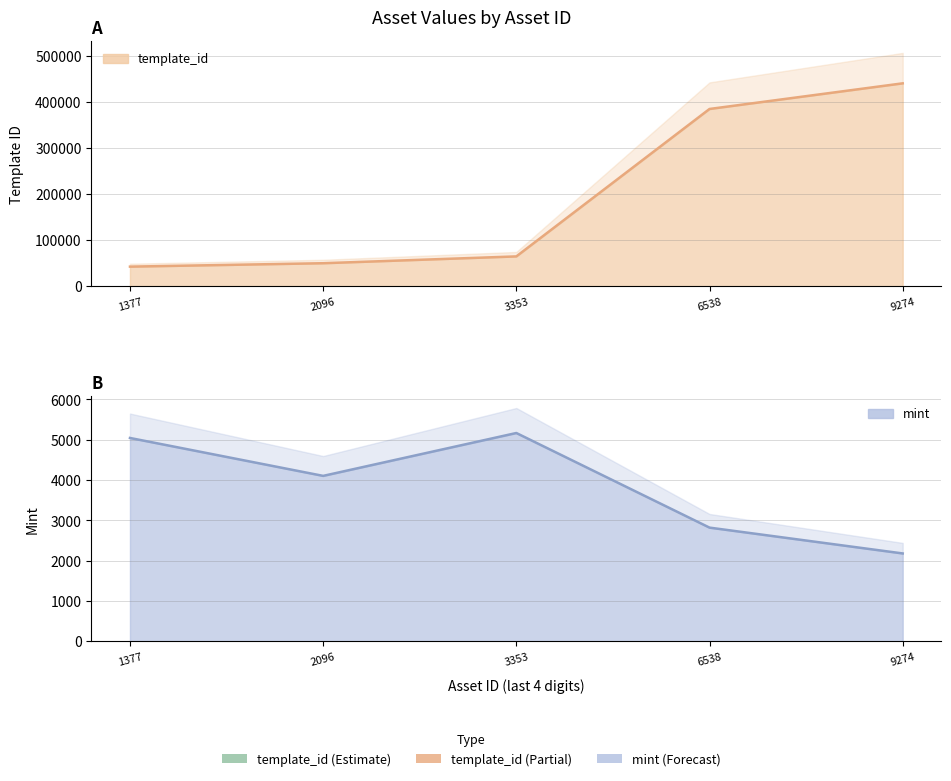

How many lines are shown in the chart?

2